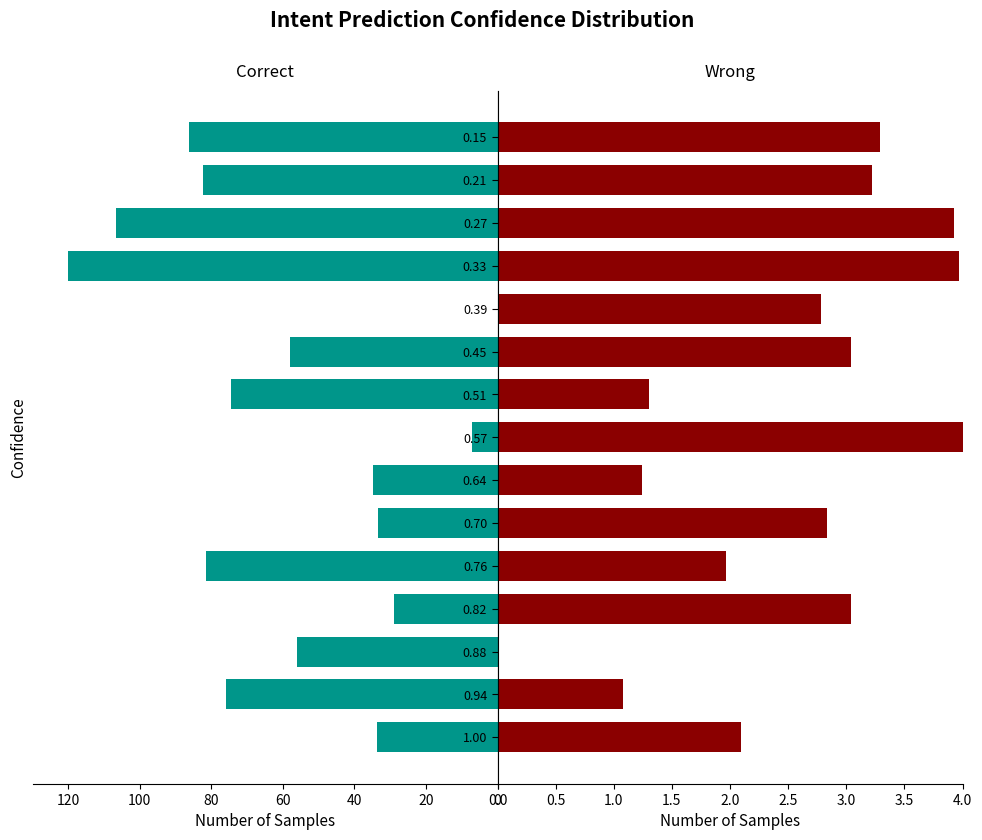

How many values in the Wrong series are below 2?

5